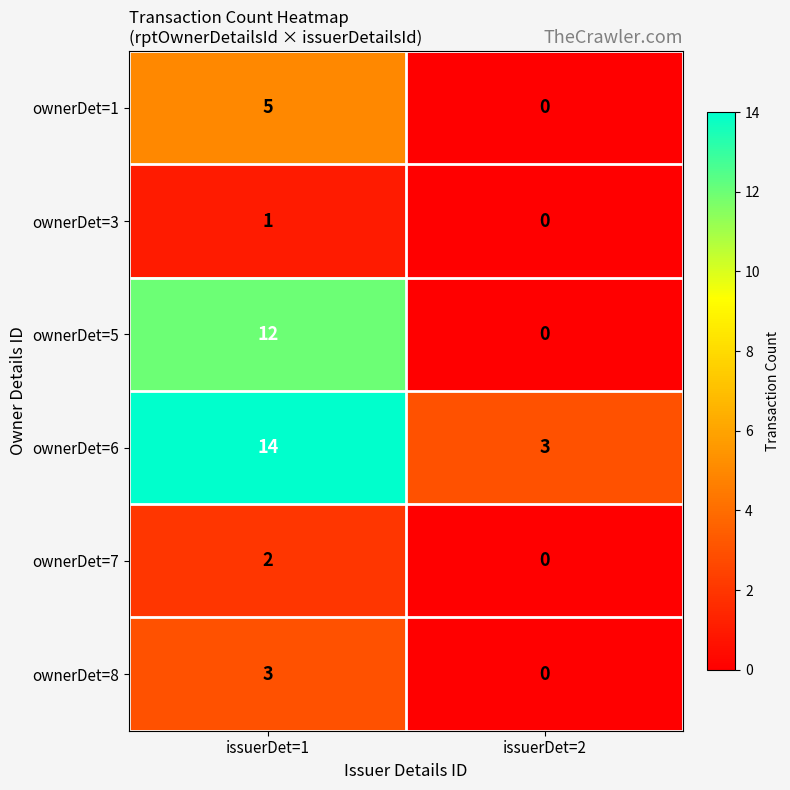

Which category has the lowest value across all series?

issuerDet=2